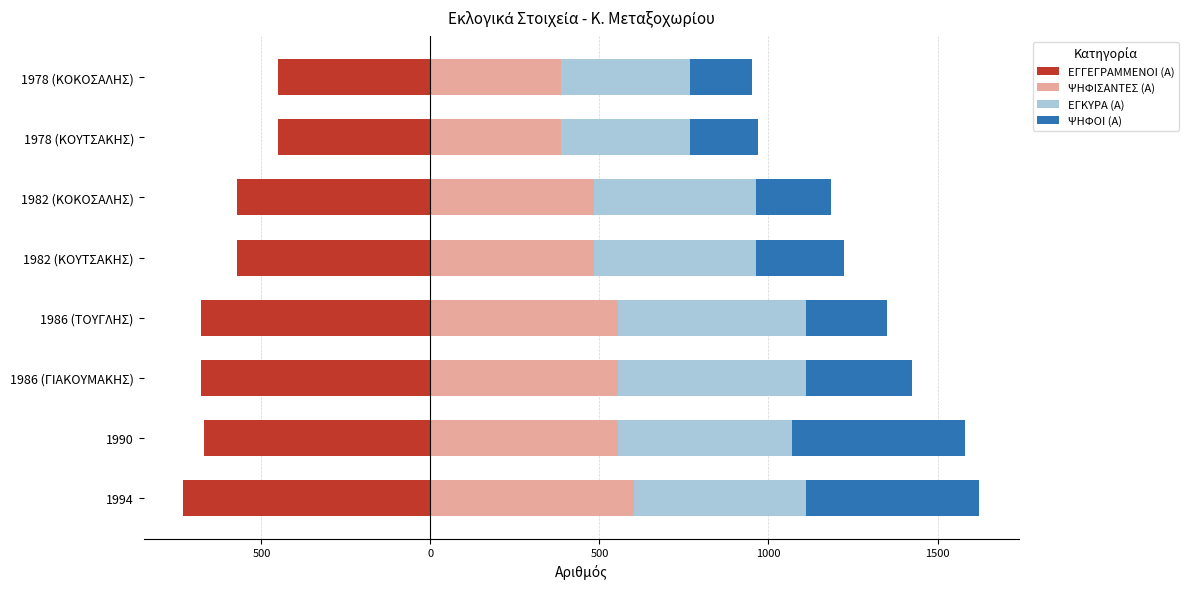

Does the chart contain any negative values?

Yes